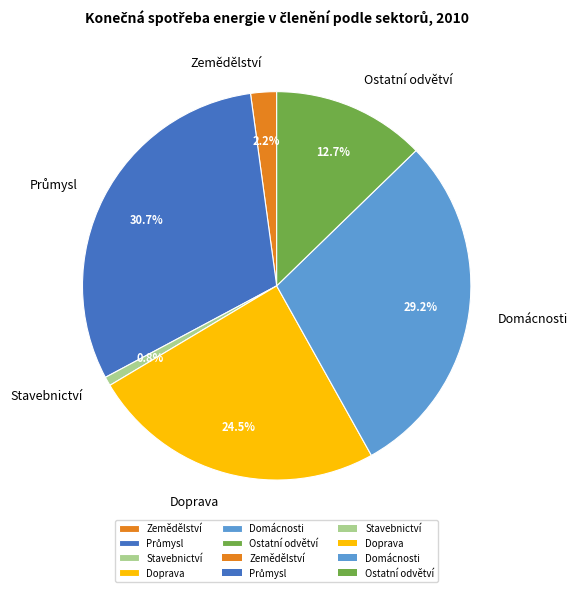

To the nearest percent, what is the average slice percentage?

17%